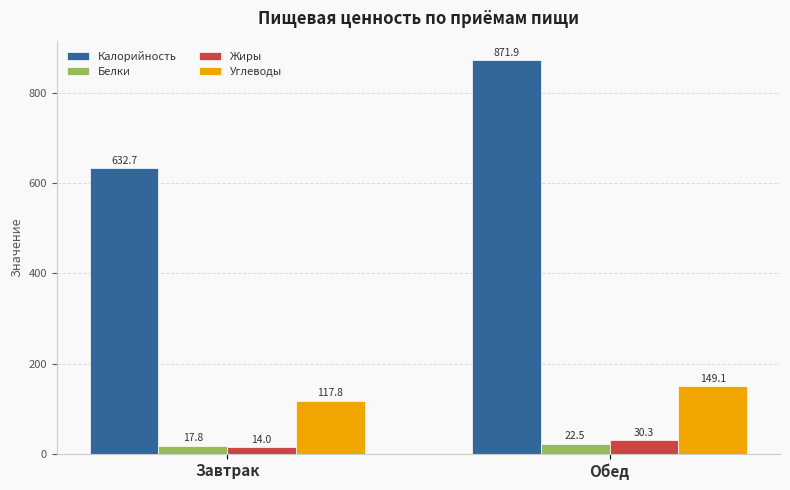

What are all the series names shown in the legend?

Калорийность, Белки, Жиры, Углеводы